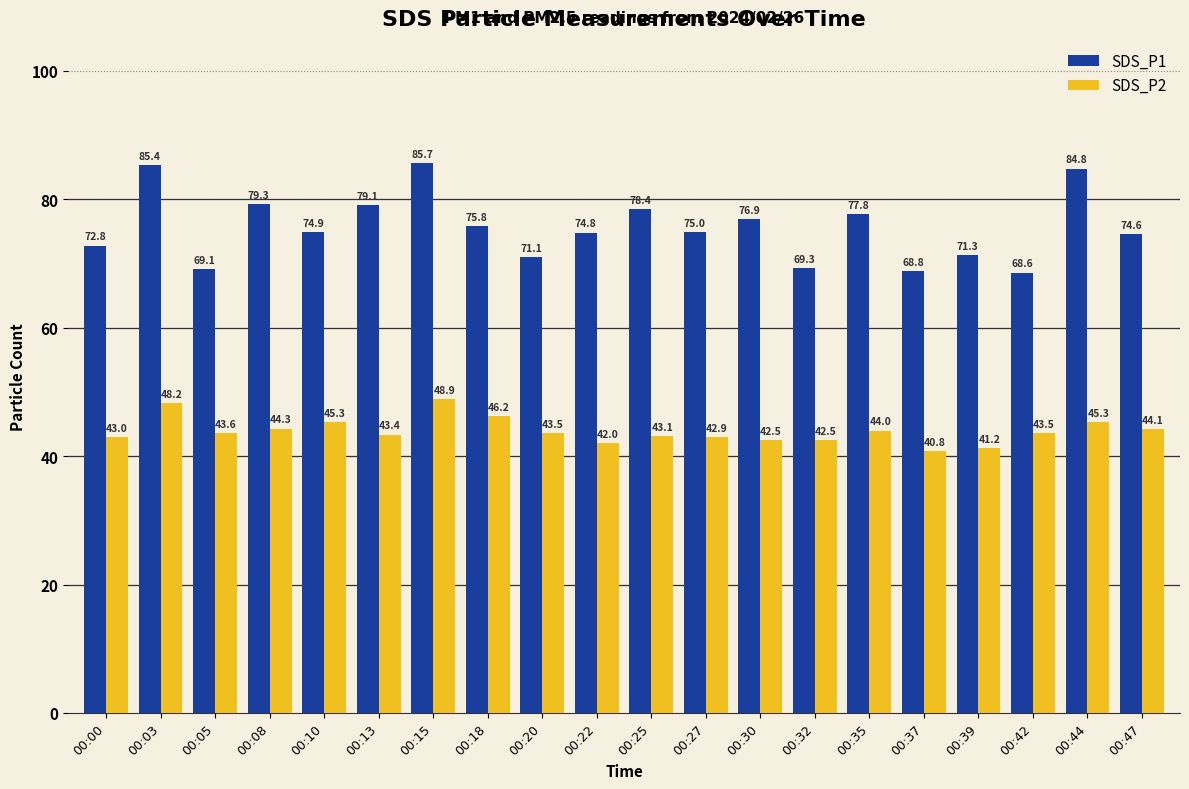

What is the spread (max minus min) of values at 00:18?

29.6